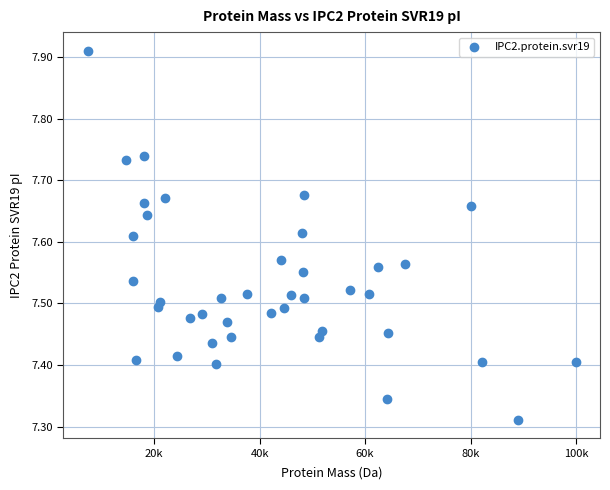

What is the range of X values (max minus min)?

92520.8